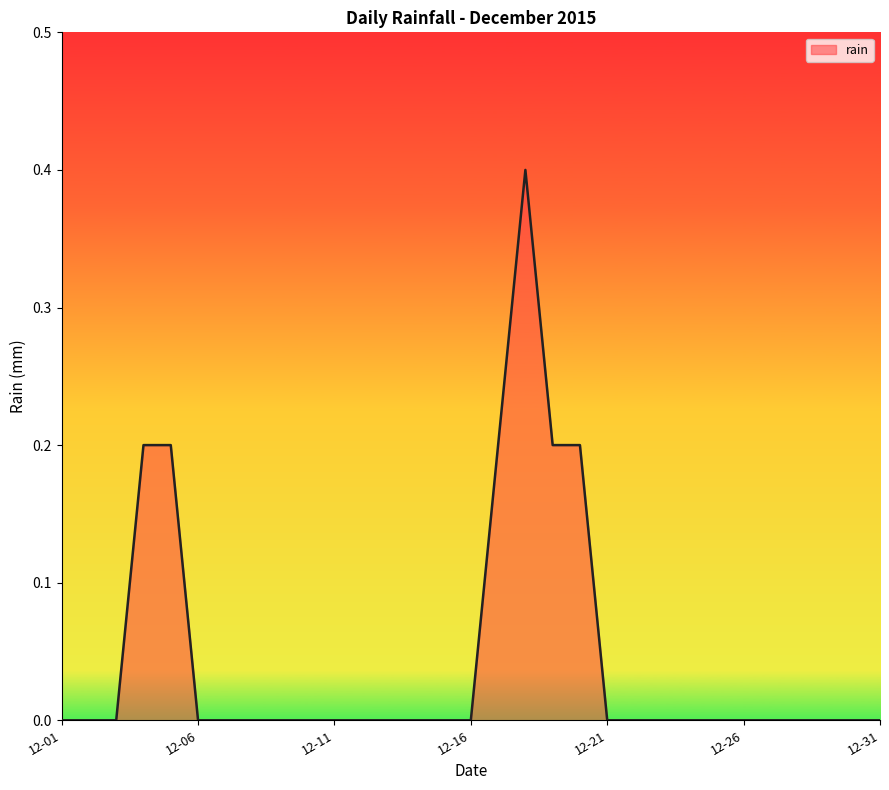

What is the maximum value shown in the chart?

0.4